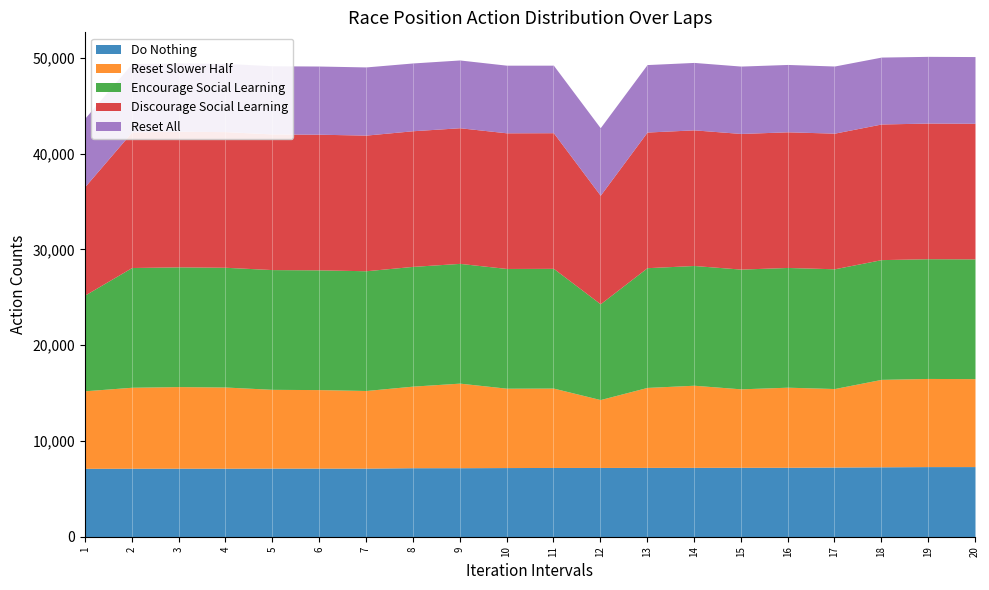

At which label is Do Nothing closest to 144?

8